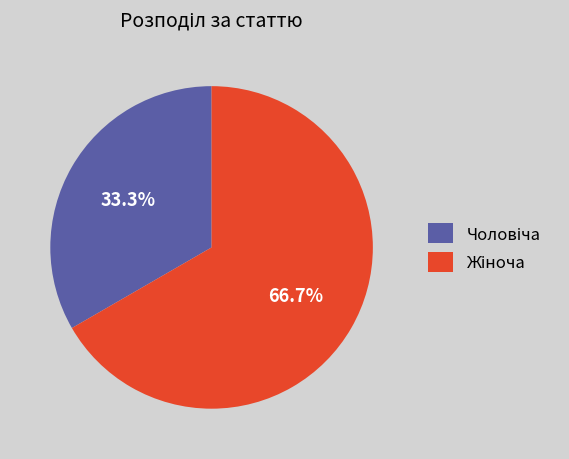

Is there a majority slice in this chart?

Yes